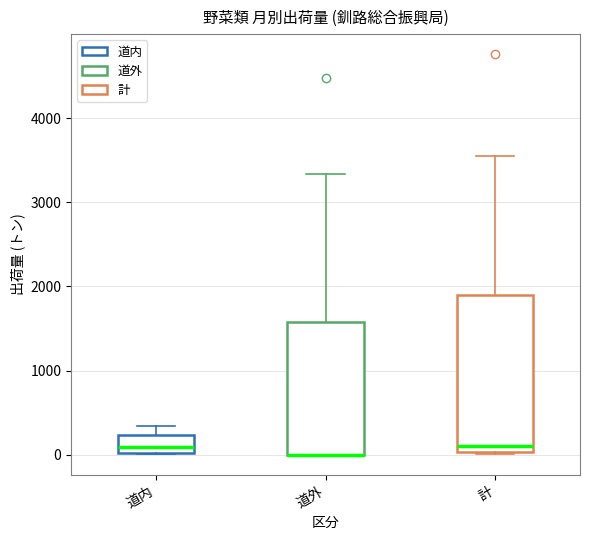

Reading left to right, transcribe this box plot: for each box, give where its median line is, the range the box spans, and where its two whiskers end, as read against the y-axis. The values are not printed on the chart, so give them approximately, as read against the axis.

道内: median 100, box 0 to 200, whiskers 0 to 300
道外: median 0 (drawn on the box's lower edge), box 0 to 1600, whiskers 0 to 3300
計: median 100, box 0 to 1900, whiskers 0 to 3500